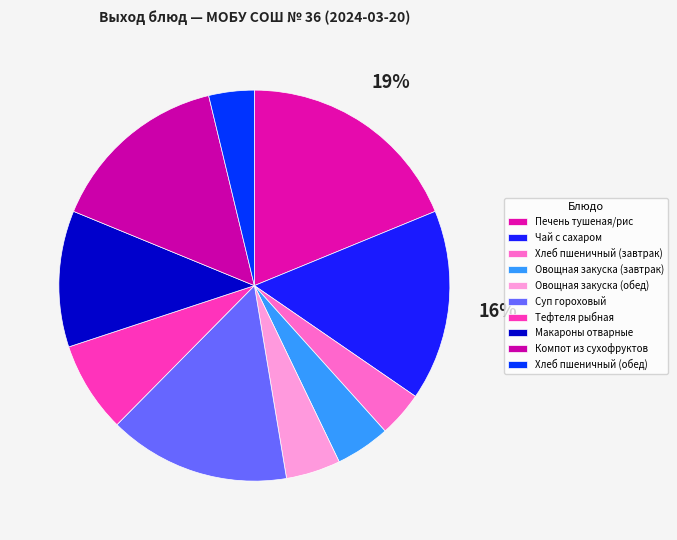

To the nearest percent, what percentage of the pie is Хлеб пшеничный (завтрак)?

4%